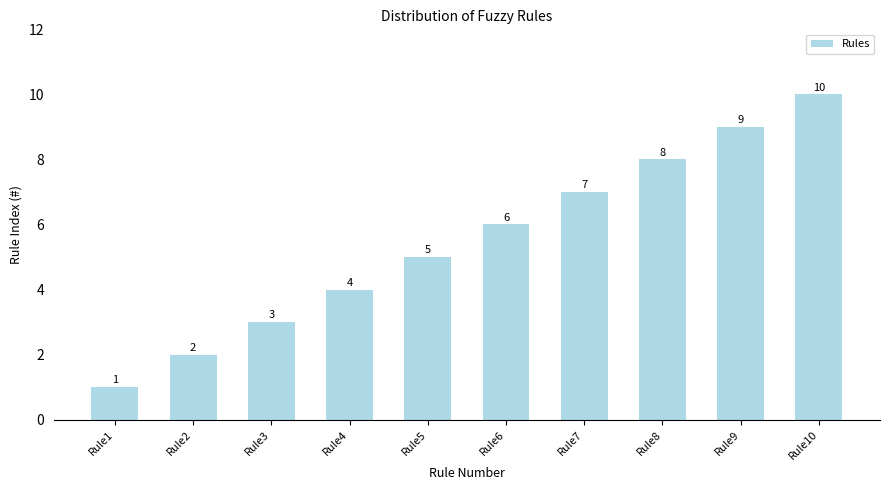

Between Rule10 and Rule4, which is larger?

Rule10